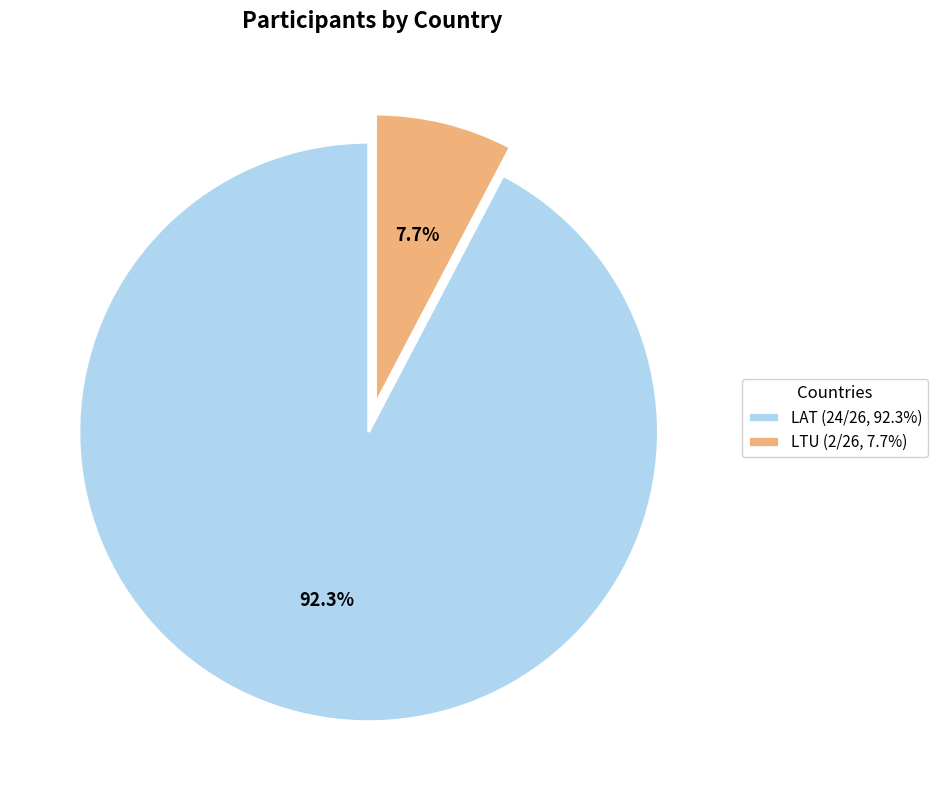

To the nearest percent, what is the average slice percentage?

50%